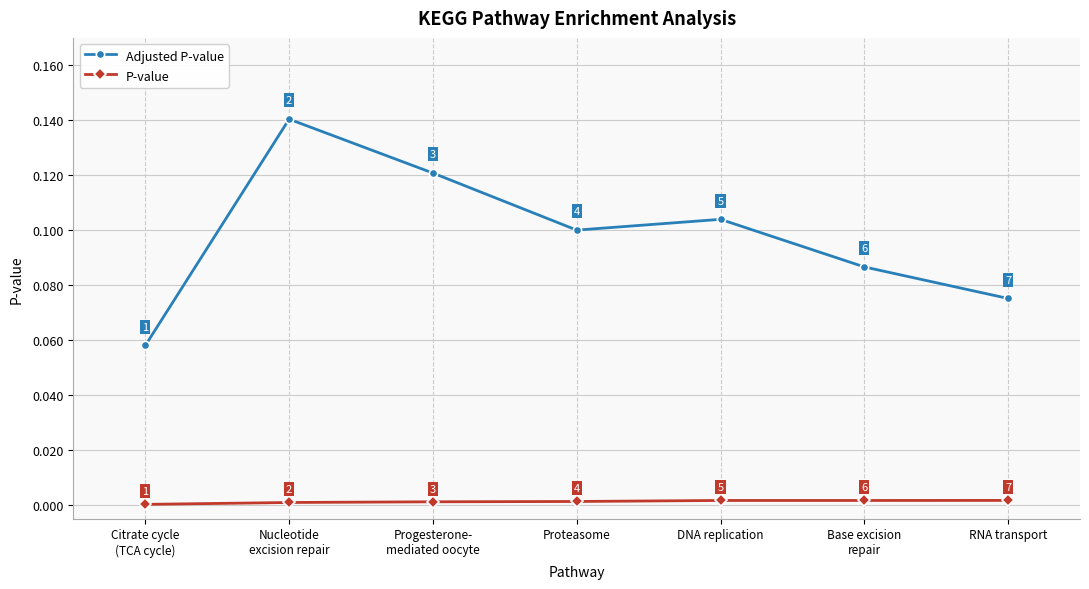

At which category does Adjusted P-value reach its first local valley?

Proteasome